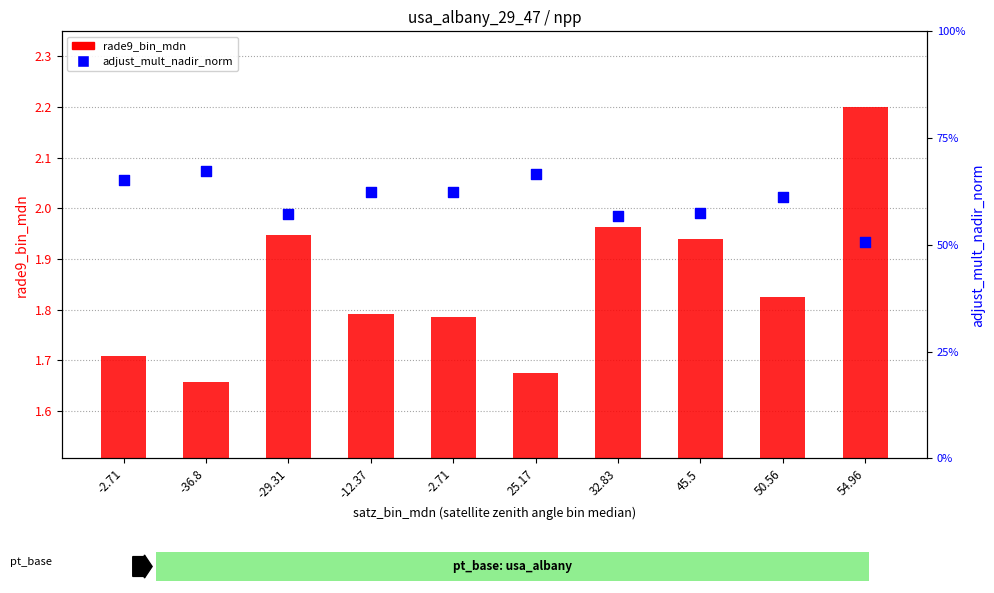

Is the value of adjust_mult_nadir_norm at 54.96 greater than the value of rade9_bin_mdn at 32.83?

No